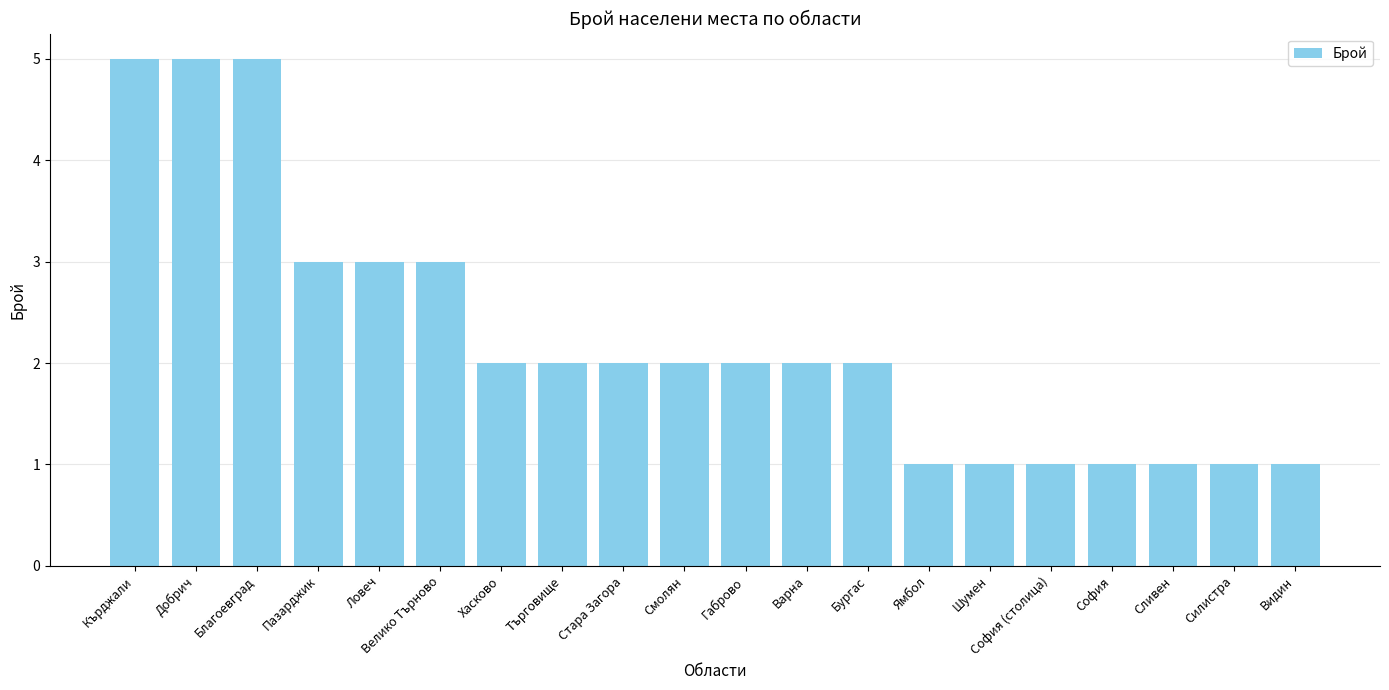

Is it true that the value at Добрич is 1?

False